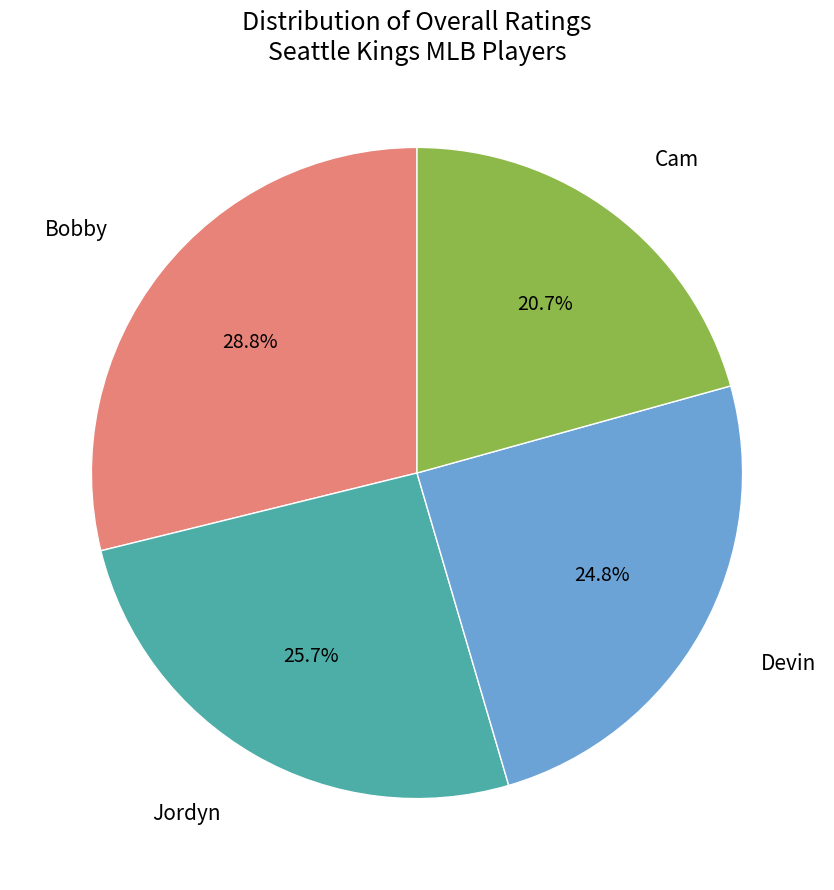

To the nearest percent, what is the difference between the largest and smallest slice percentages?

8%